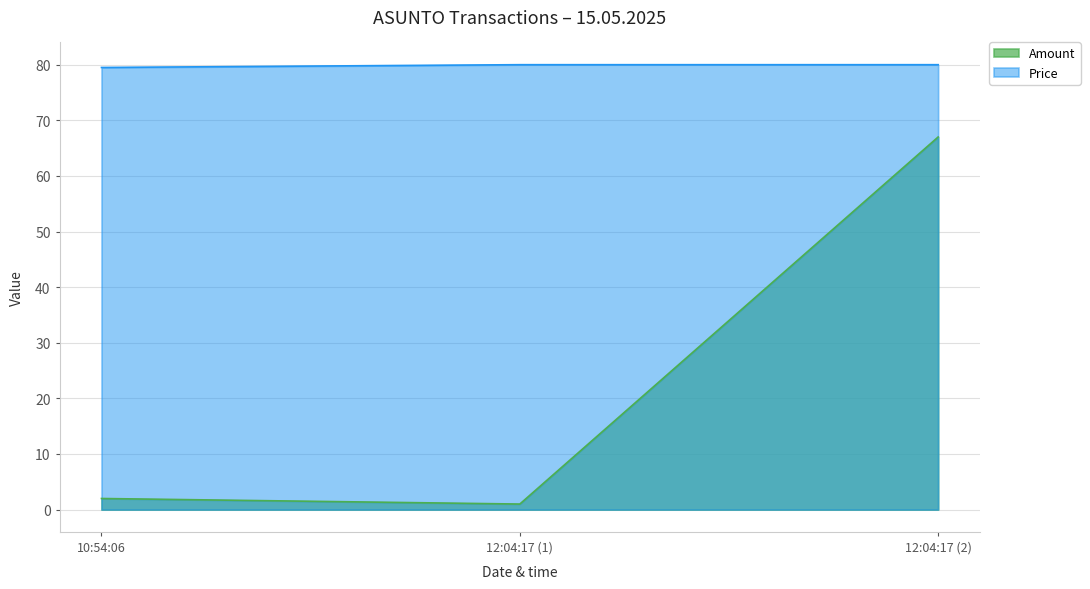

What are all the series names shown in the legend?

Amount, Price